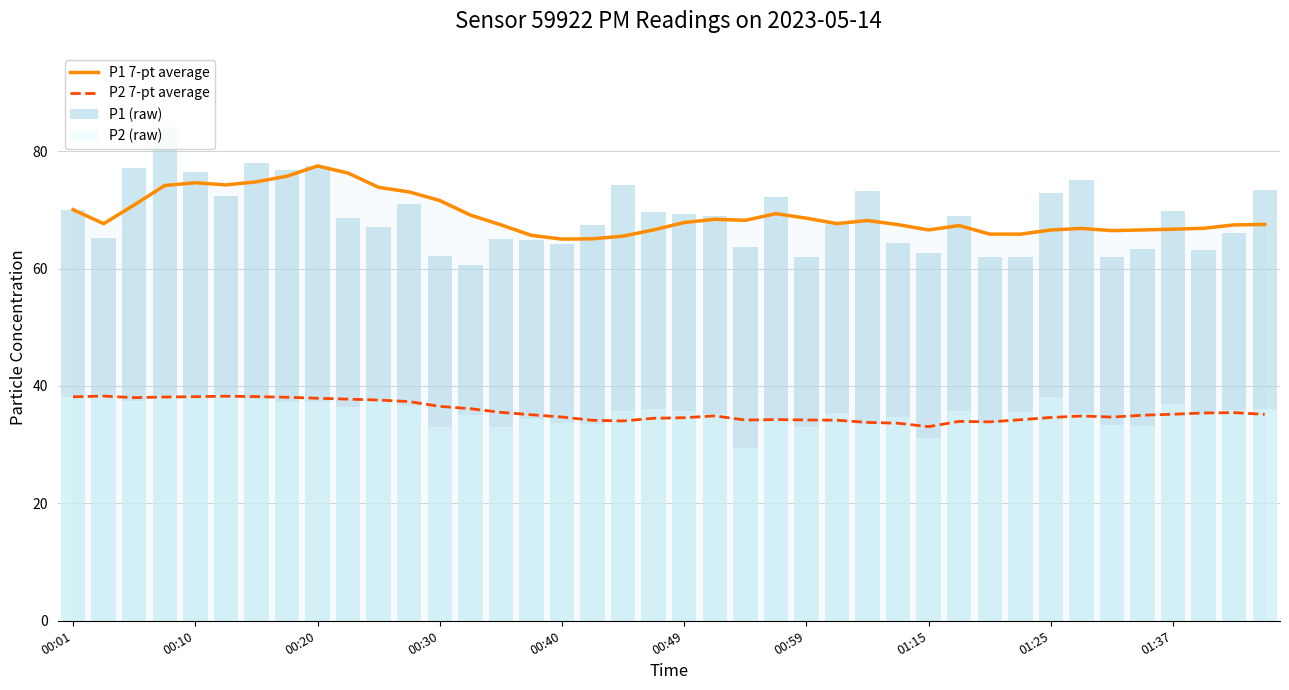

What is the difference between the P2 7-pt average values at 13 and 11?

1.2